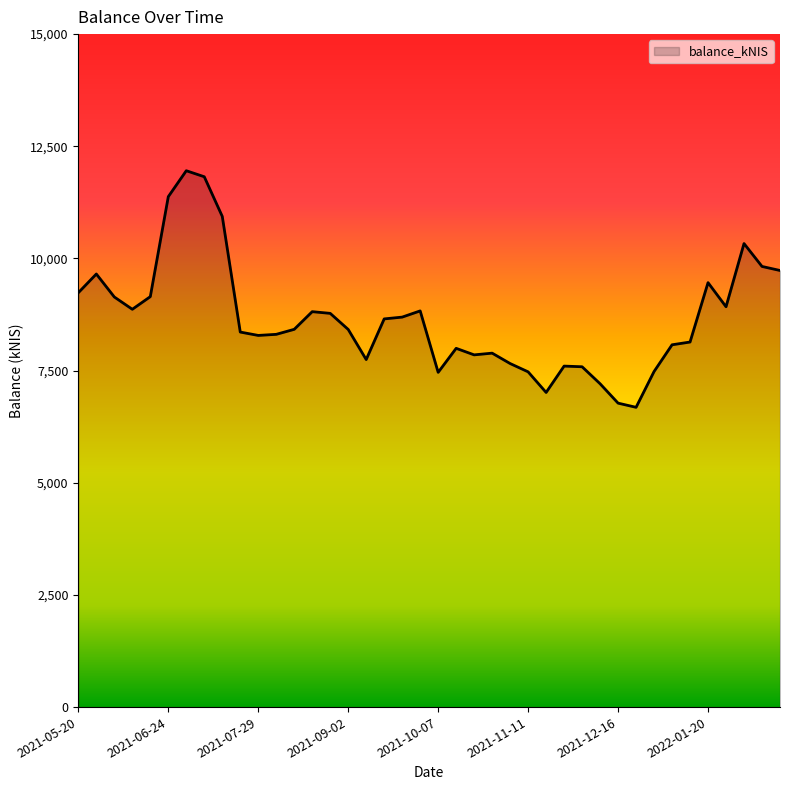

What is the difference between the maximum and minimum values?

5273.6